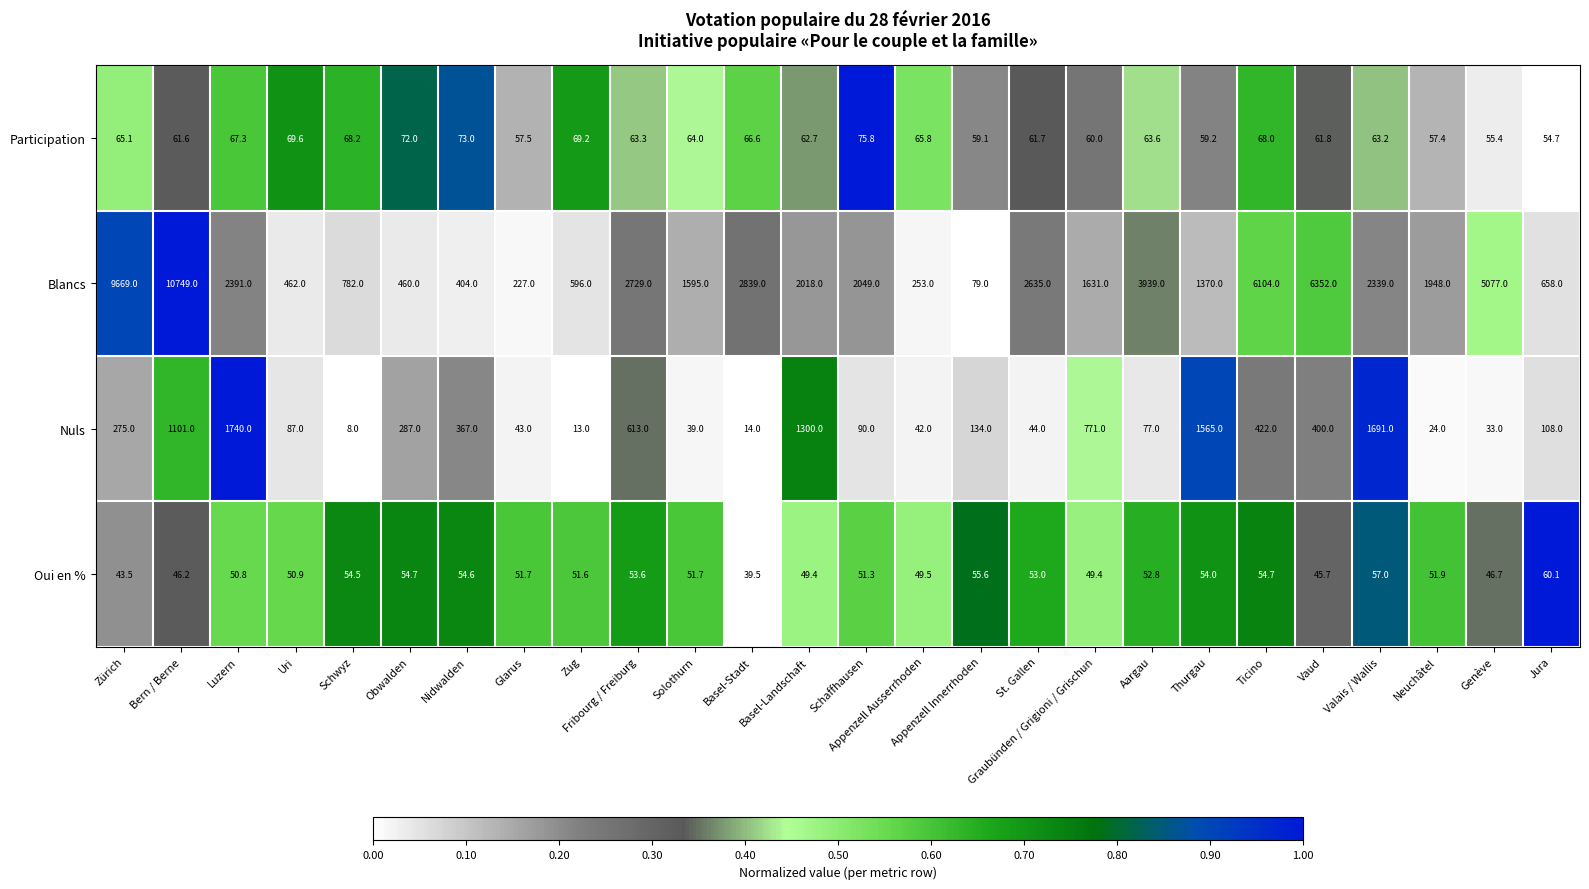

Which series has the largest total across all categories?

Blancs